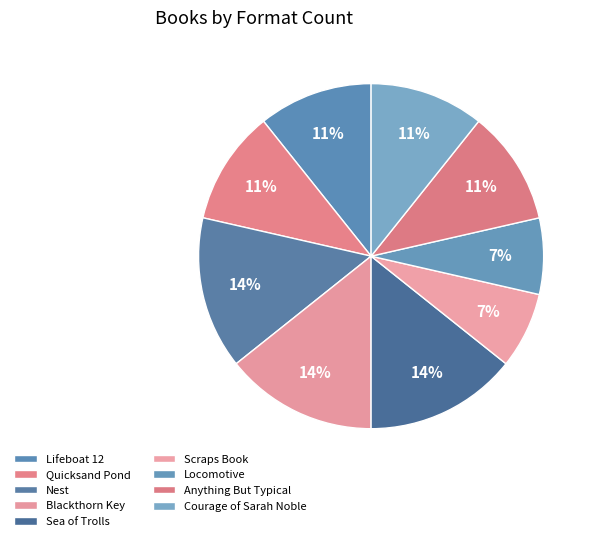

True or false: Quicksand Pond accounts for 11% of the total.

True